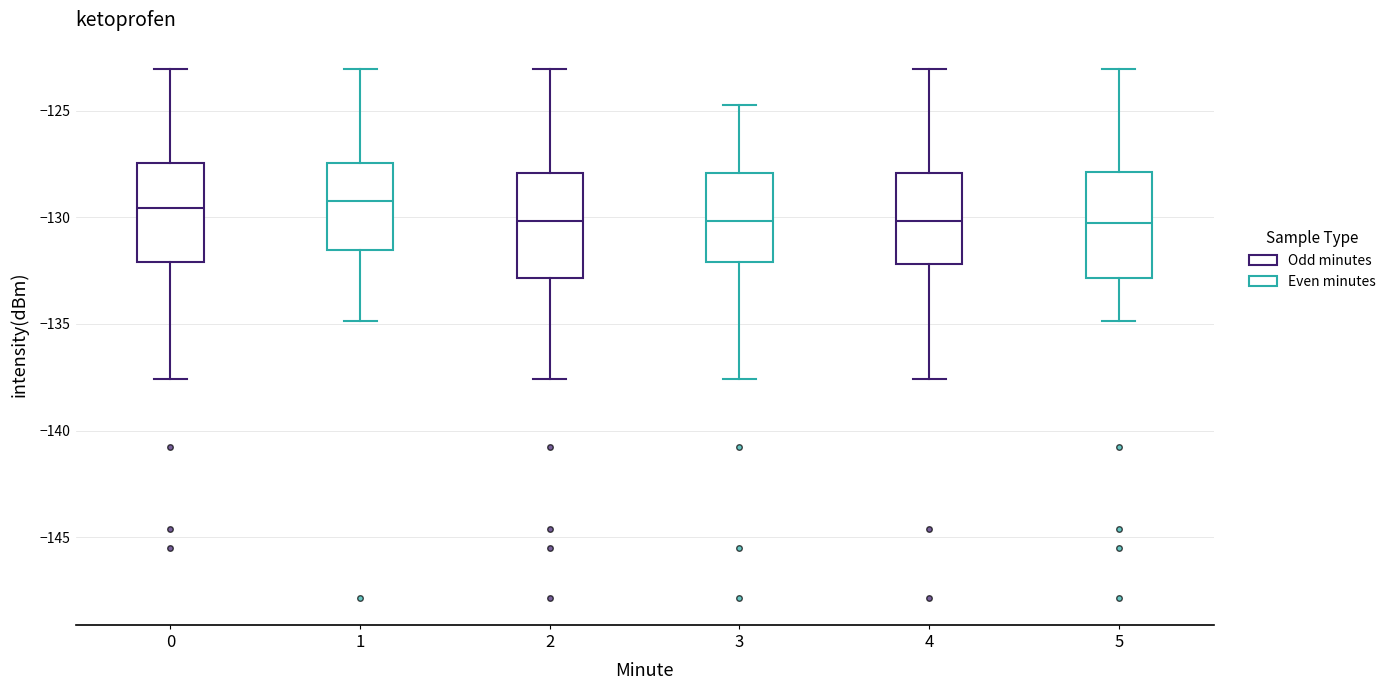

Where is the upper edge of the box at x = 0 on the y-axis? The values are not printed on the chart, so give them approximately, as read against the axis.

-127.5